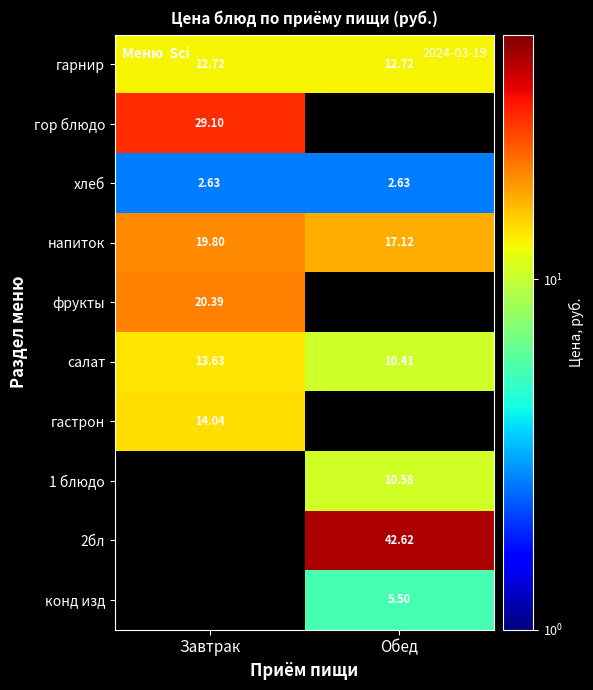

True or false: фрукты has a value of 20.4 at Завтрак.

True